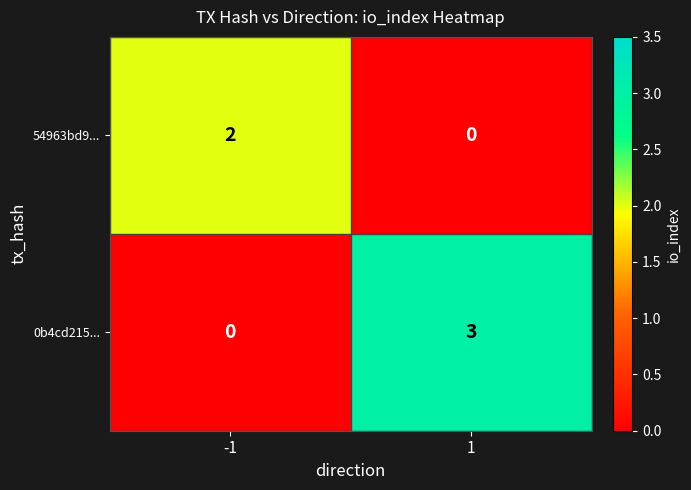

At 1, list the series in order from smallest to largest.

54963bd9..., 0b4cd215...